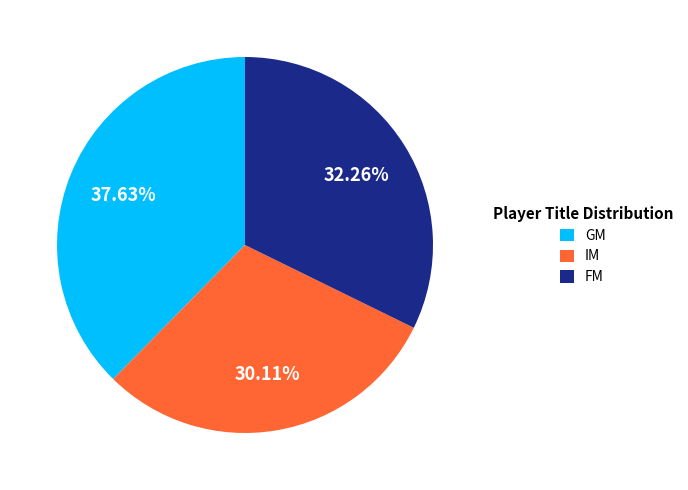

What is the ratio of the value at FM to the value at IM?

1.1